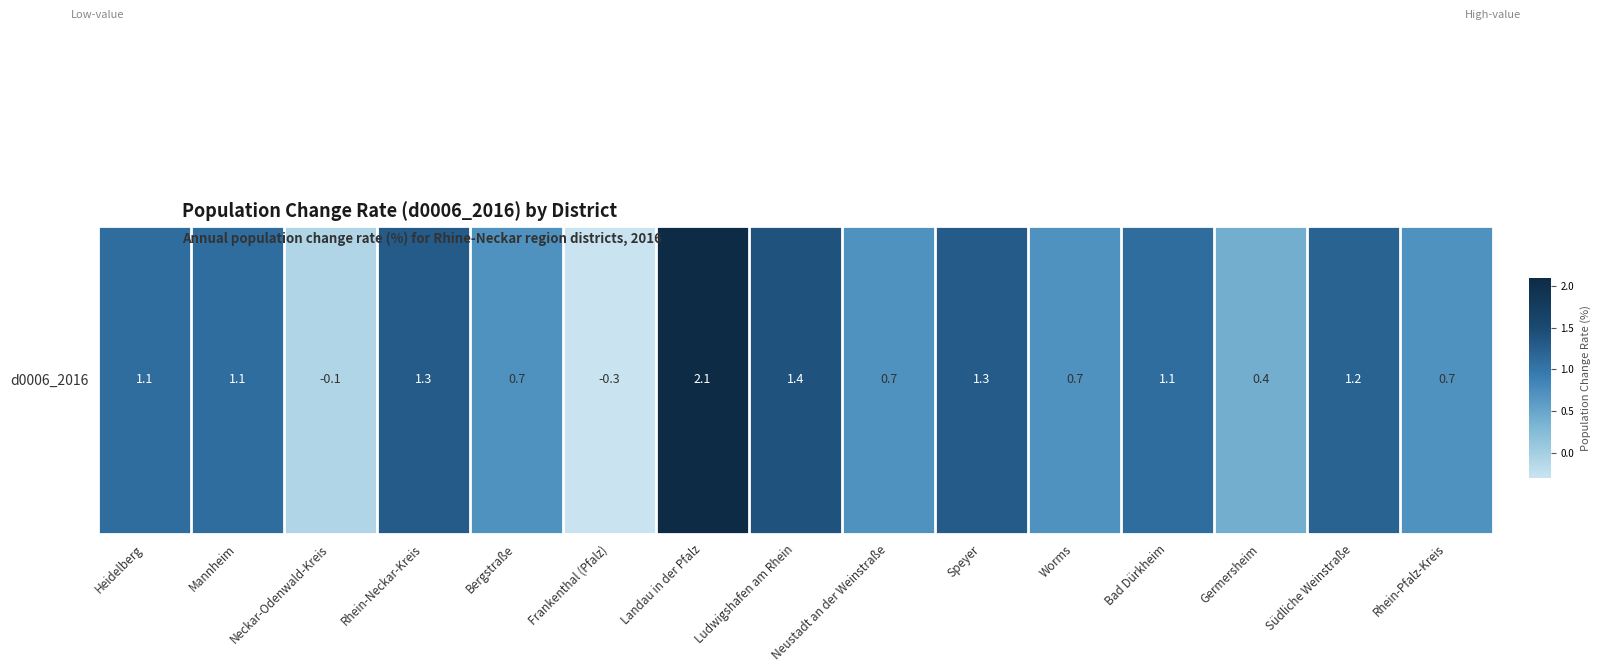

List the labels in order of value, smallest first.

Frankenthal (Pfalz), Neckar-Odenwald-Kreis, Germersheim, Bergstraße, Neustadt an der Weinstraße, Worms, Rhein-Pfalz-Kreis, Heidelberg, Mannheim, Bad Dürkheim, Südliche Weinstraße, Rhein-Neckar-Kreis, Speyer, Ludwigshafen am Rhein, Landau in der Pfalz